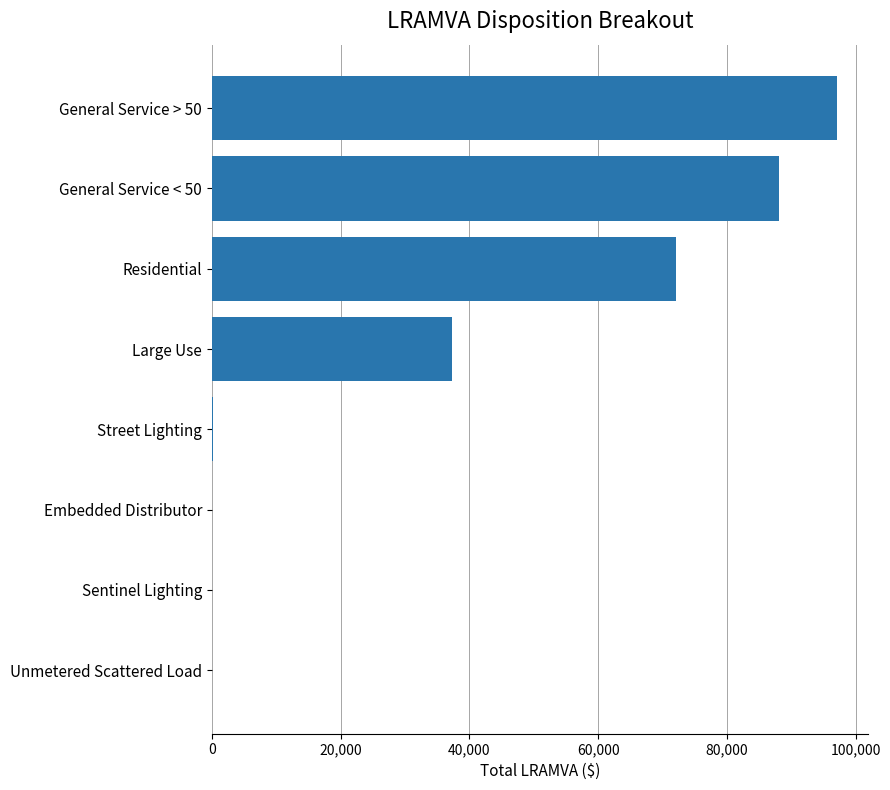

Which has a higher value, Large Use or General Service > 50?

General Service > 50